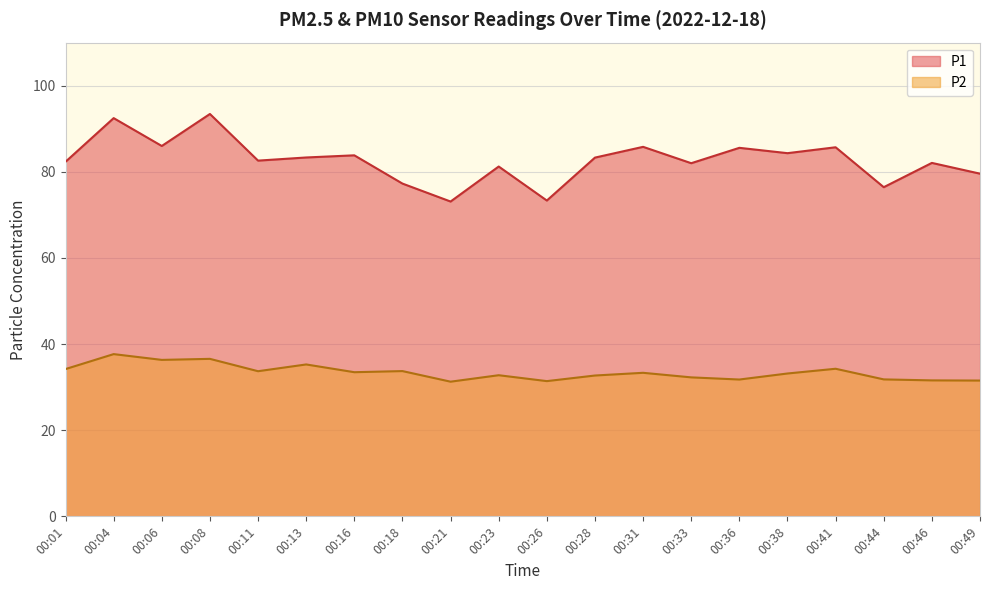

Is the value of P1 at 00:36 greater than the value of P2 at 00:18?

Yes